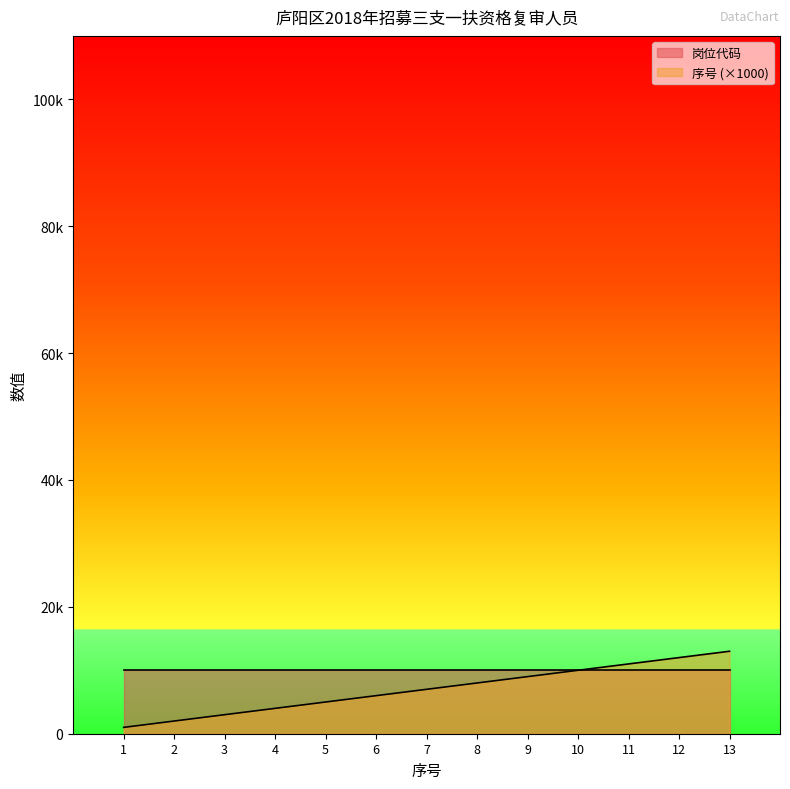

At which label does the data first exceed 7000?

8